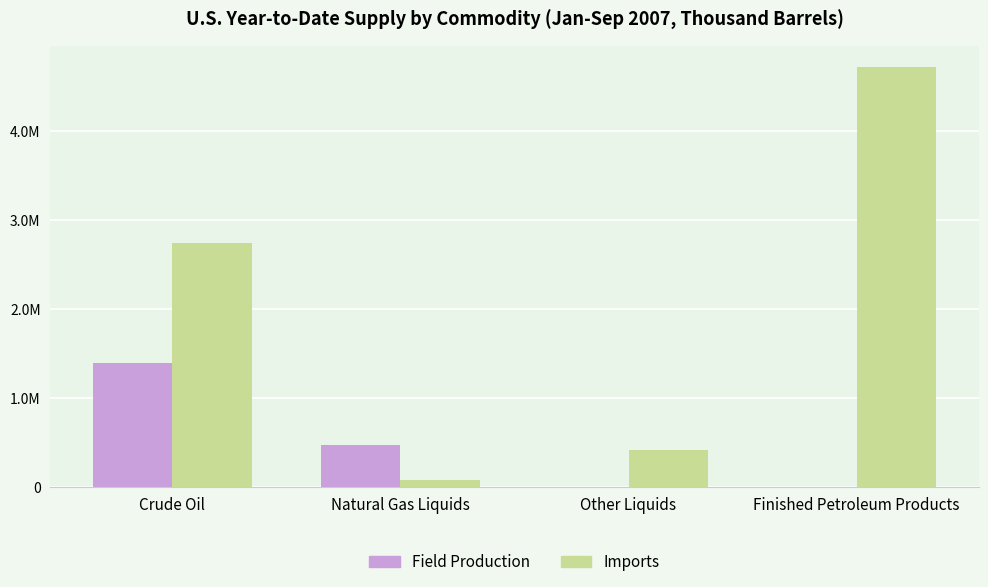

What is the value of the Field Production bar at the 2nd from the left?

478834